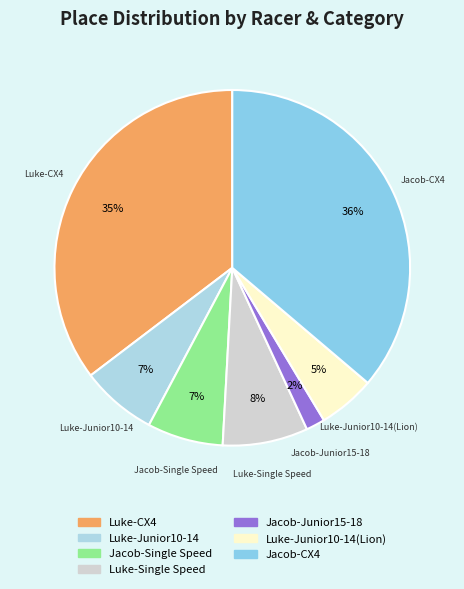

How many segments does this pie chart have?

7